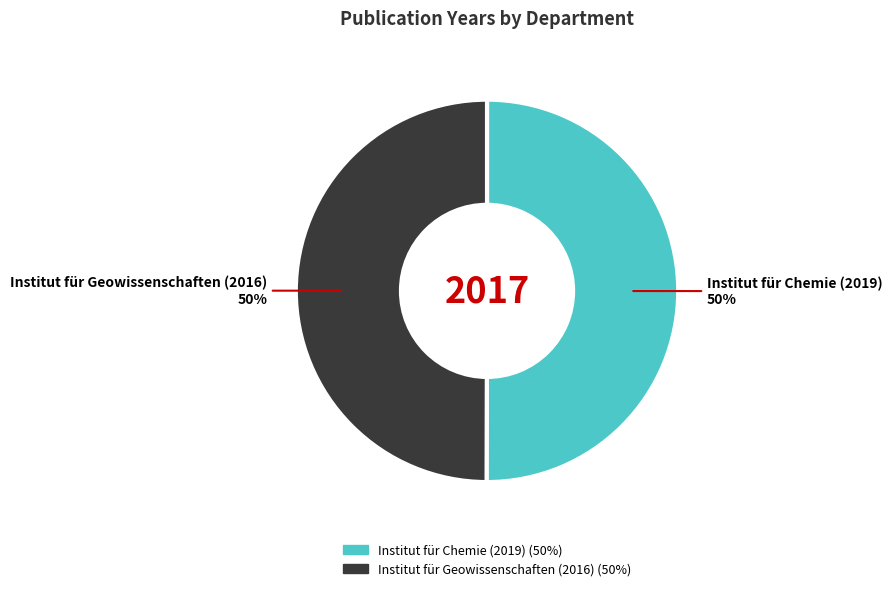

To the nearest percent, what is the average slice percentage?

50%